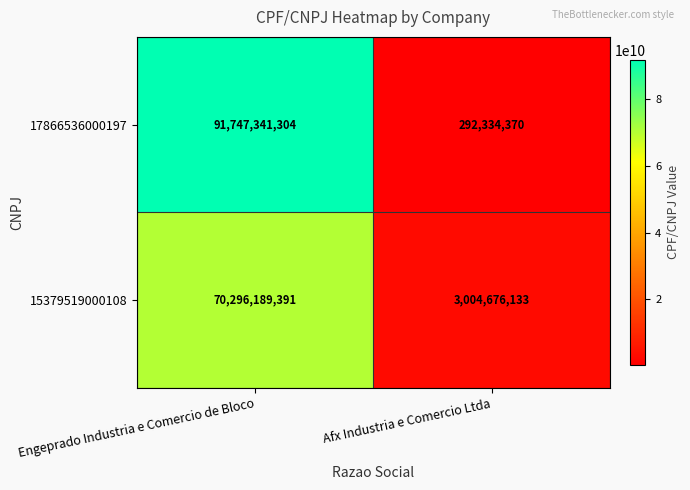

Reading left to right, what are all the values shown in this chart?

17866536000197: 91747341304	292334370
15379519000108: 70296189391	3004676133